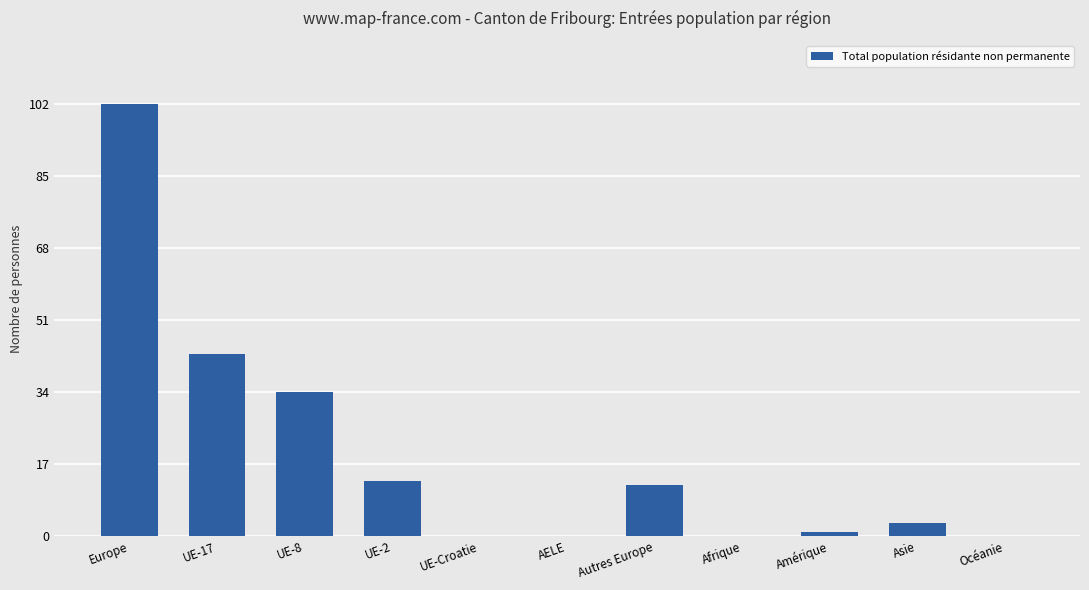

Reading left to right, extract all data points from this chart.

Europe=102	UE-17=43	UE-8=34	UE-2=13	UE-Croatie=0	AELE=0	Autres Europe=12	Afrique=0	Amérique=1	Asie=3	Océanie=0